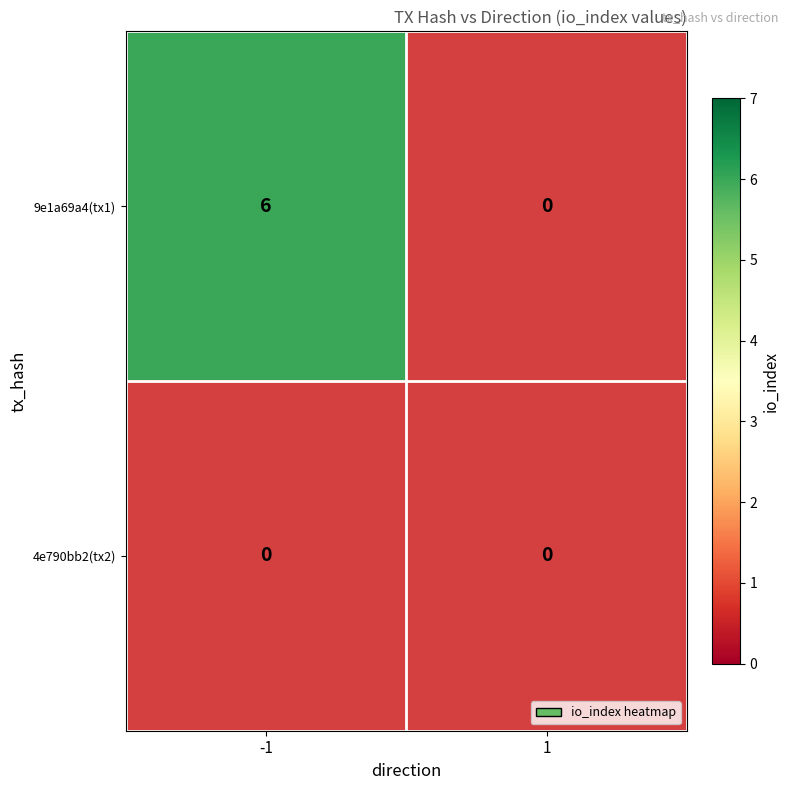

List the labels in order of 4e790bb289390e18b9f48b6acf130376c1161d4 value, largest first.

-1, 1